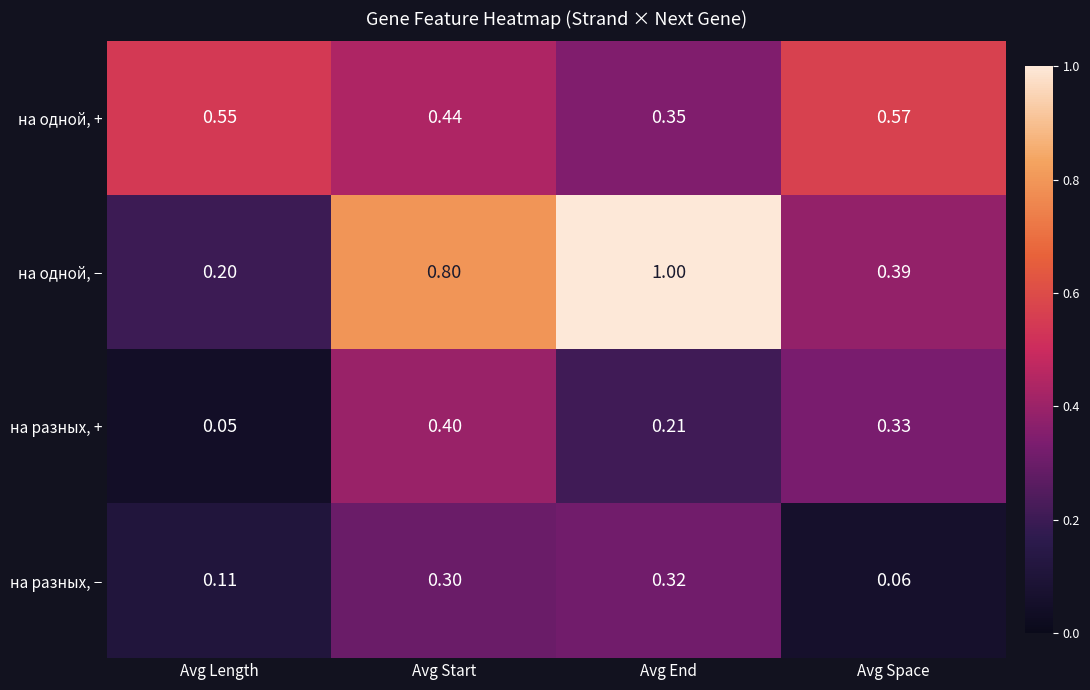

Is the value of на одной, − at Avg Space greater than the value of на одной, + at Avg Start?

No